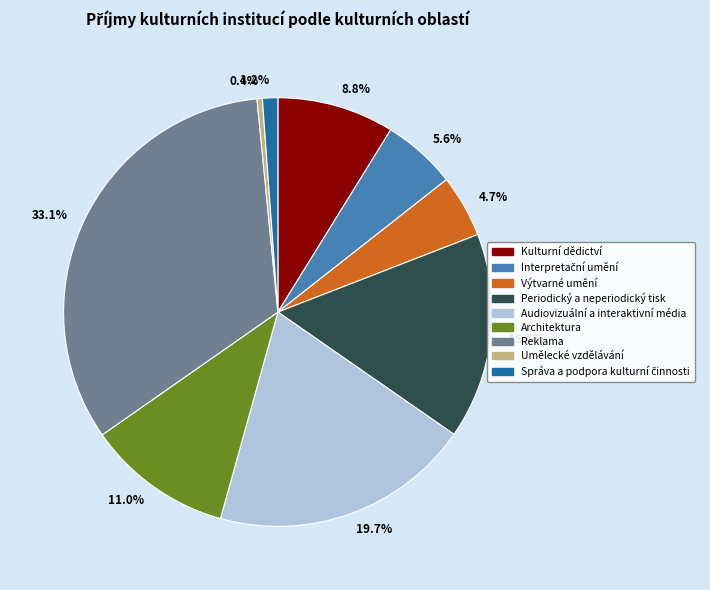

Count the number of slices in the pie.

9